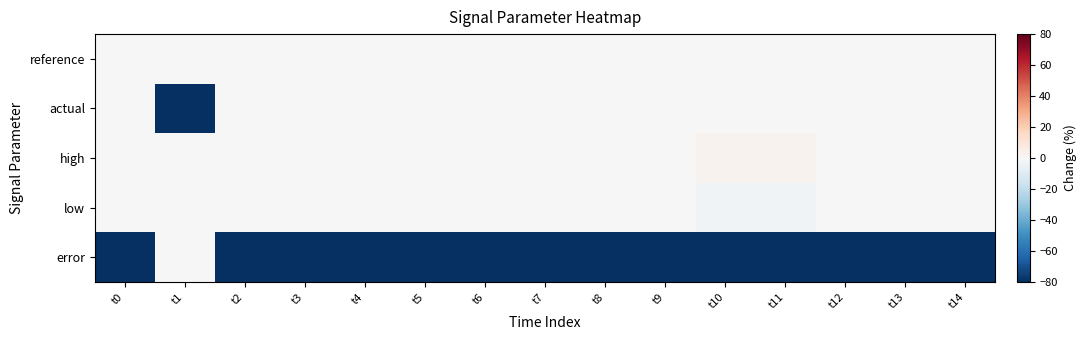

At which category does the chart reach its peak across all series?

t10